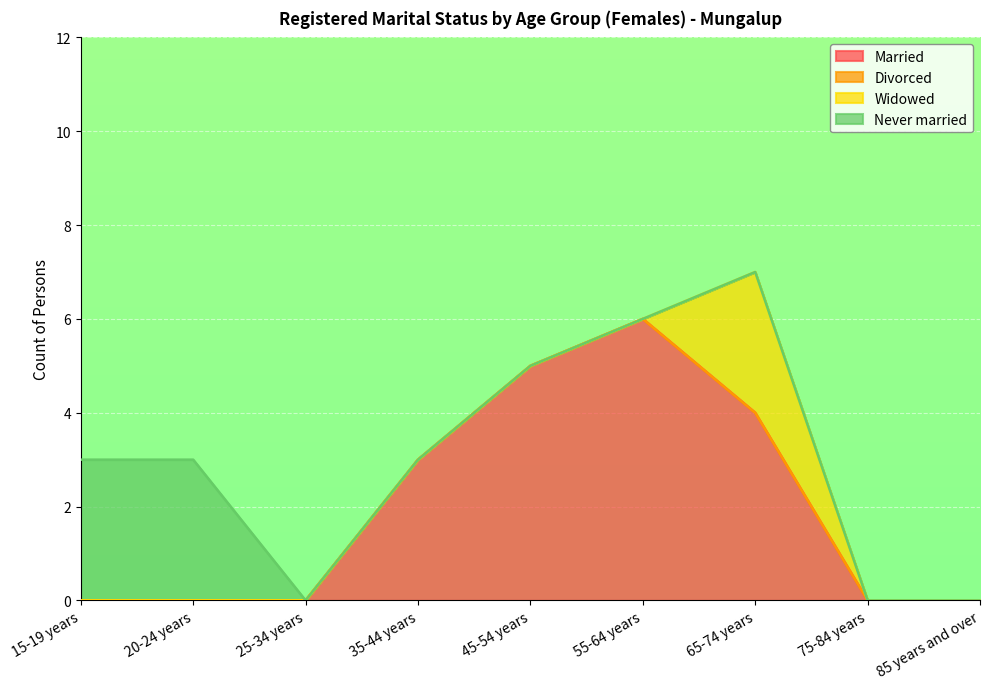

Reading left to right, transcribe all the data shown in this chart.

Married: 15-19 years=0	20-24 years=0	25-34 years=0	35-44 years=3	45-54 years=5	55-64 years=6	65-74 years=4	75-84 years=0	85 years and over=0
Divorced: 15-19 years=0	20-24 years=0	25-34 years=0	35-44 years=0	45-54 years=0	55-64 years=0	65-74 years=0	75-84 years=0	85 years and over=0
Widowed: 15-19 years=0	20-24 years=0	25-34 years=0	35-44 years=0	45-54 years=0	55-64 years=0	65-74 years=3	75-84 years=0	85 years and over=0
Never married: 15-19 years=3	20-24 years=3	25-34 years=0	35-44 years=0	45-54 years=0	55-64 years=0	65-74 years=0	75-84 years=0	85 years and over=0